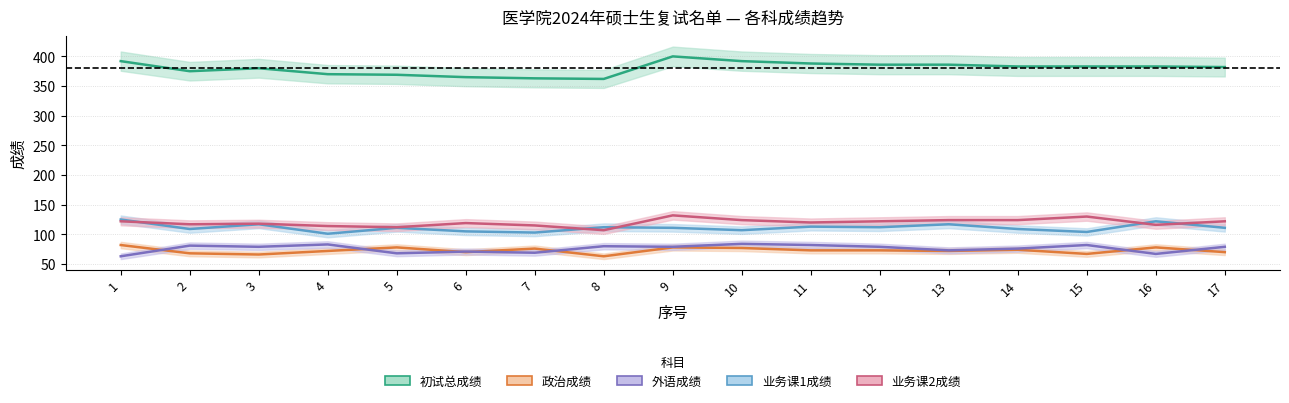

How many data points does each series have?

17